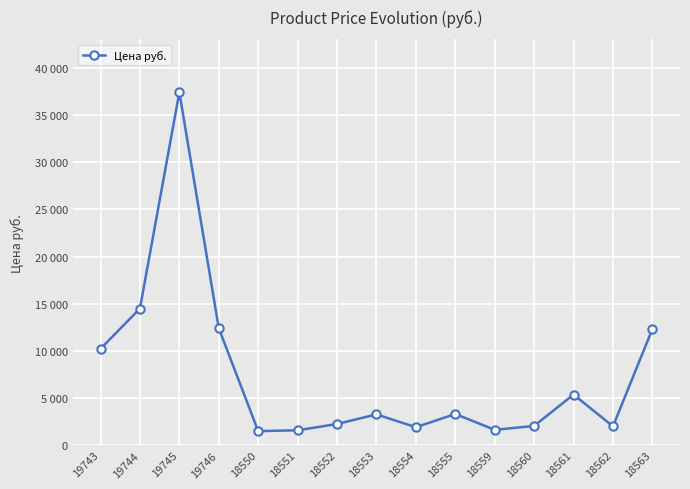

What is the sum of all values?

111598.3